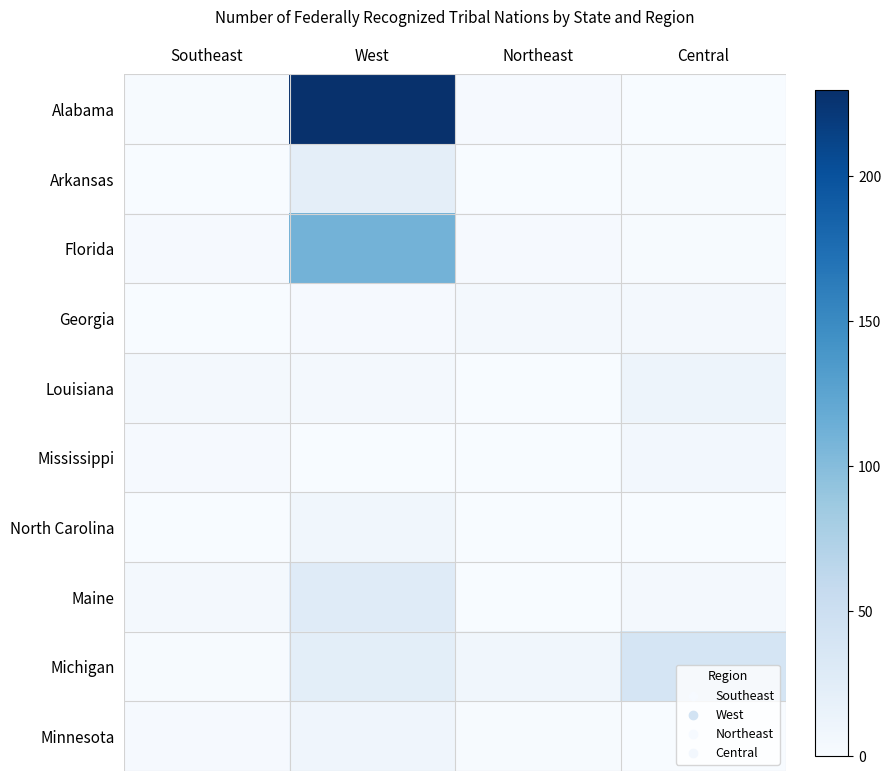

Reading left to right, list all the values displayed in this chart.

Alabama: Southeast=1	West=229	Northeast=2	Central=0
Arkansas: Southeast=0	West=22	Northeast=0	Central=1
Florida: Southeast=2	West=110	Northeast=2	Central=1
Georgia: Southeast=0	West=2	Northeast=4	Central=4
Louisiana: Southeast=4	West=5	Northeast=0	Central=11
Mississippi: Southeast=2	West=0	Northeast=0	Central=6
North Carolina: Southeast=0	West=8	Northeast=0	Central=0
Maine: Southeast=4	West=27	Northeast=0	Central=5
Michigan: Southeast=1	West=23	Northeast=8	Central=39
Minnesota: Southeast=2	West=9	Northeast=1	Central=0